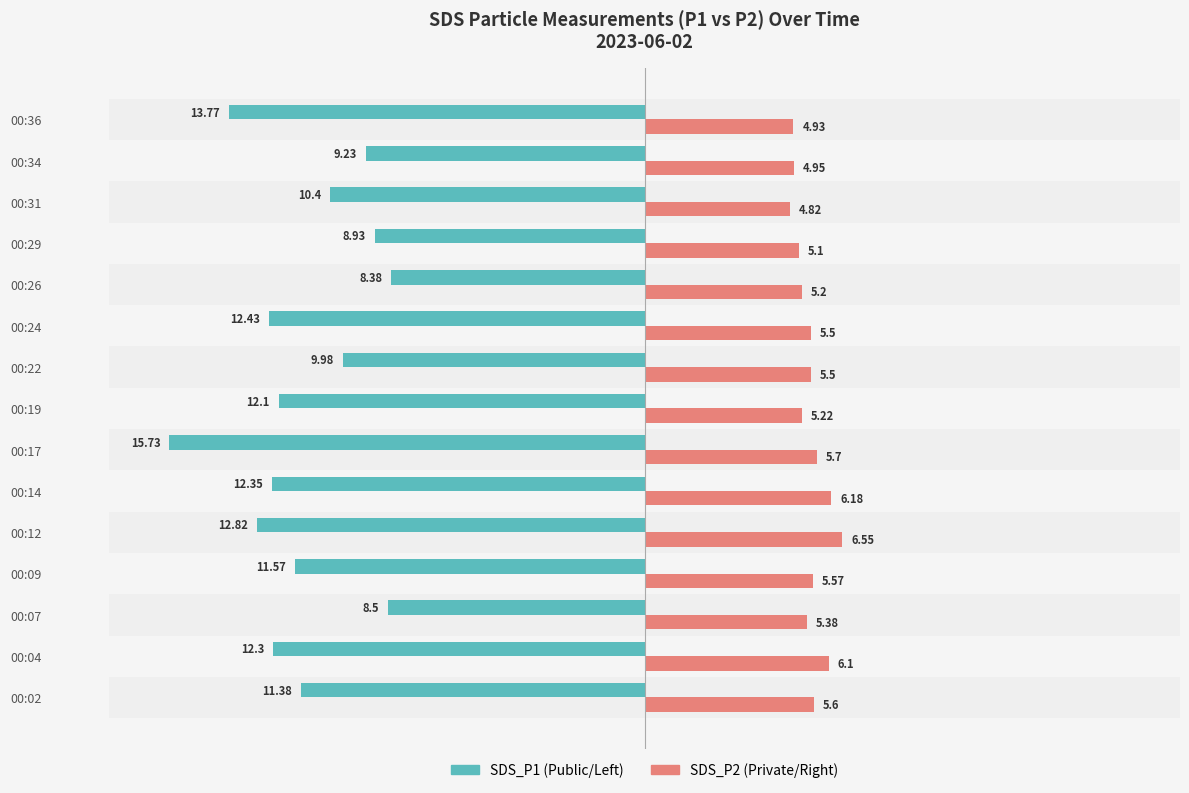

What is the spread (max minus min) of values at 00:09?

17.1